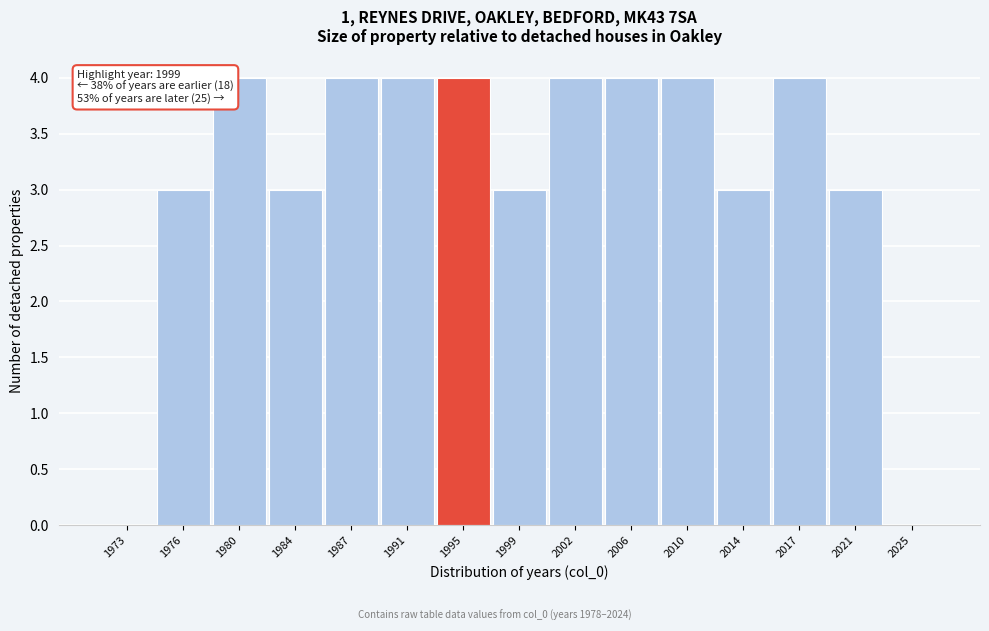

Reading right to left, list all the values displayed in this chart.

2025=0	2021=3	2017=4	2014=3	2010=4	2006=4	2002=4	1999=3	1995=4	1991=4	1987=4	1984=3	1980=4	1976=3	1973=0